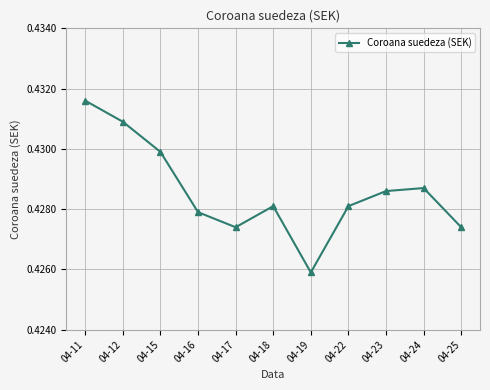

The value at 04-16 is 0.7. True or false?

False